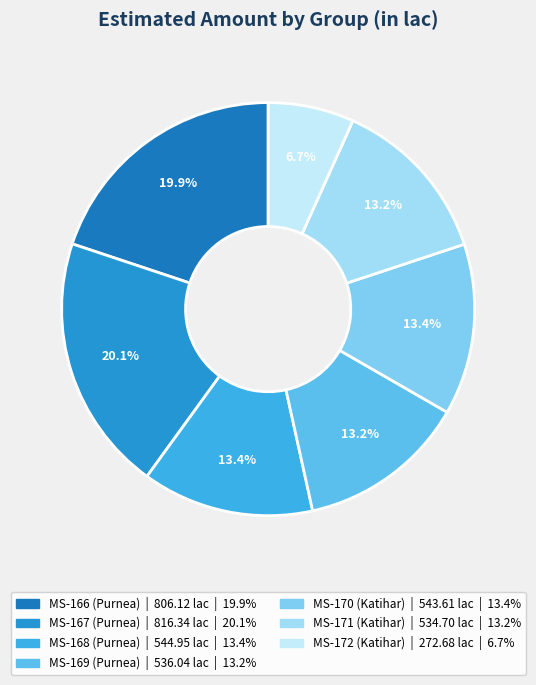

What portion of the pie excludes MS-167 (Purnea)?

79.9%